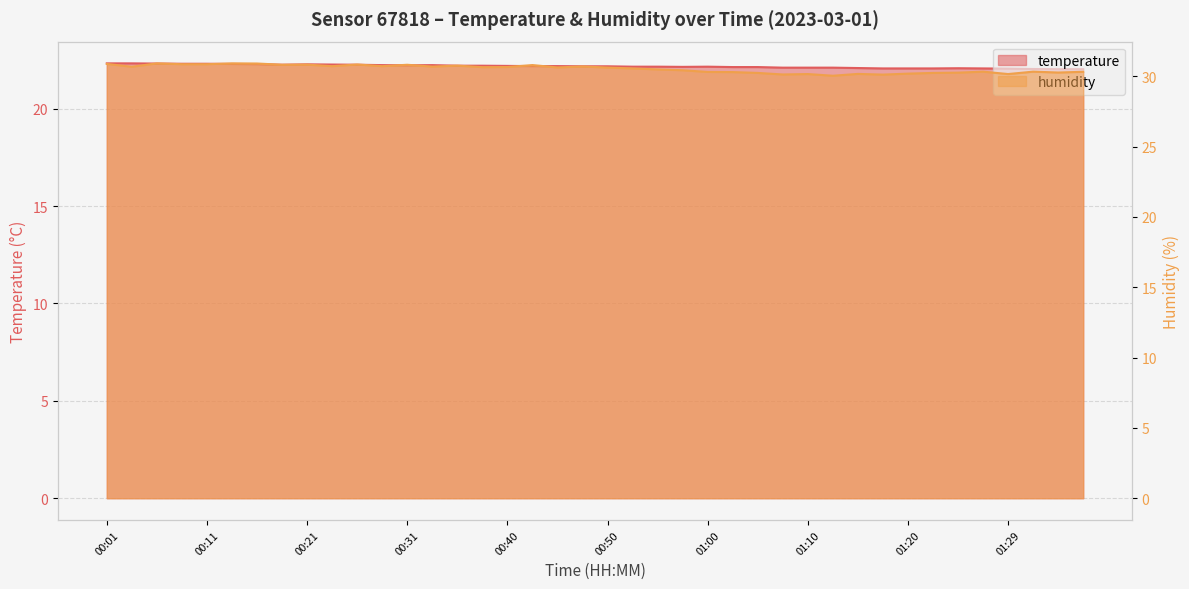

How many distinct data groups are displayed?

2